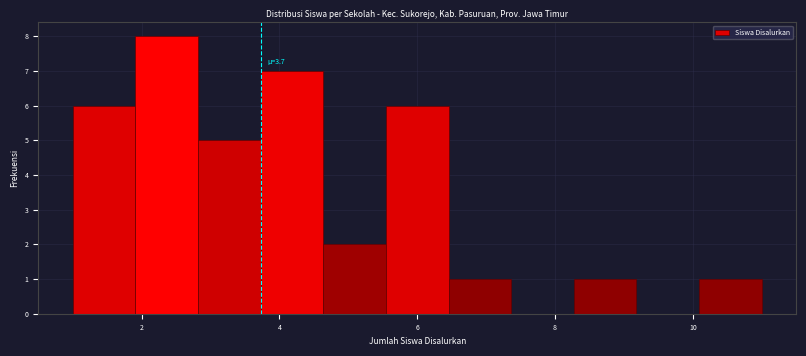

Over which range of the x-axis is the bar tallest?

2.0 to 2.8